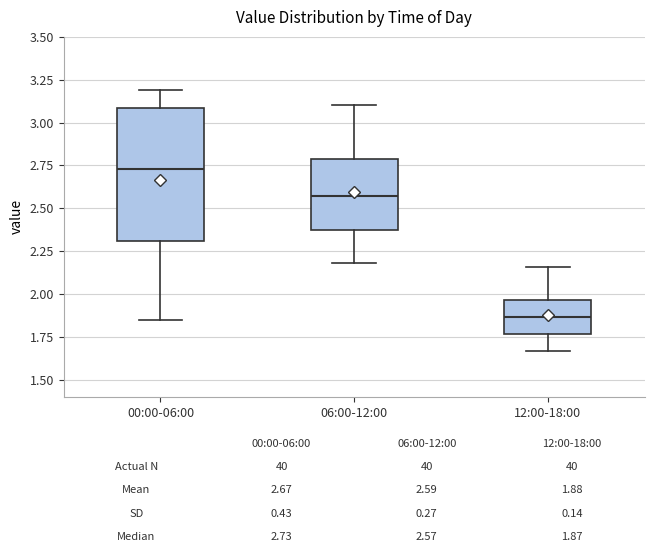

Which box has the highest median line?

00:00-06:00